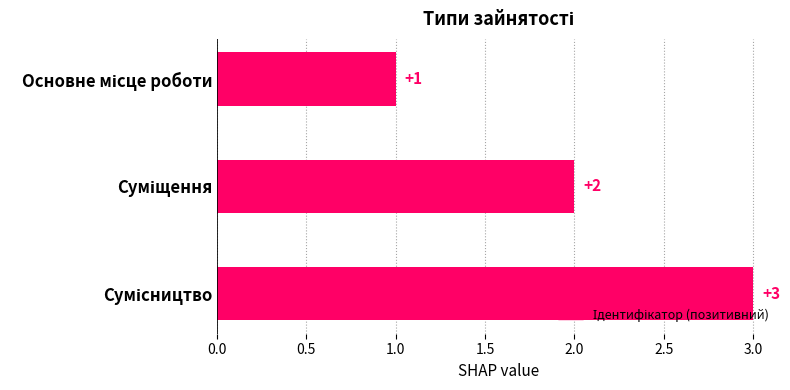

Count the values in the range 1 to 3.

3